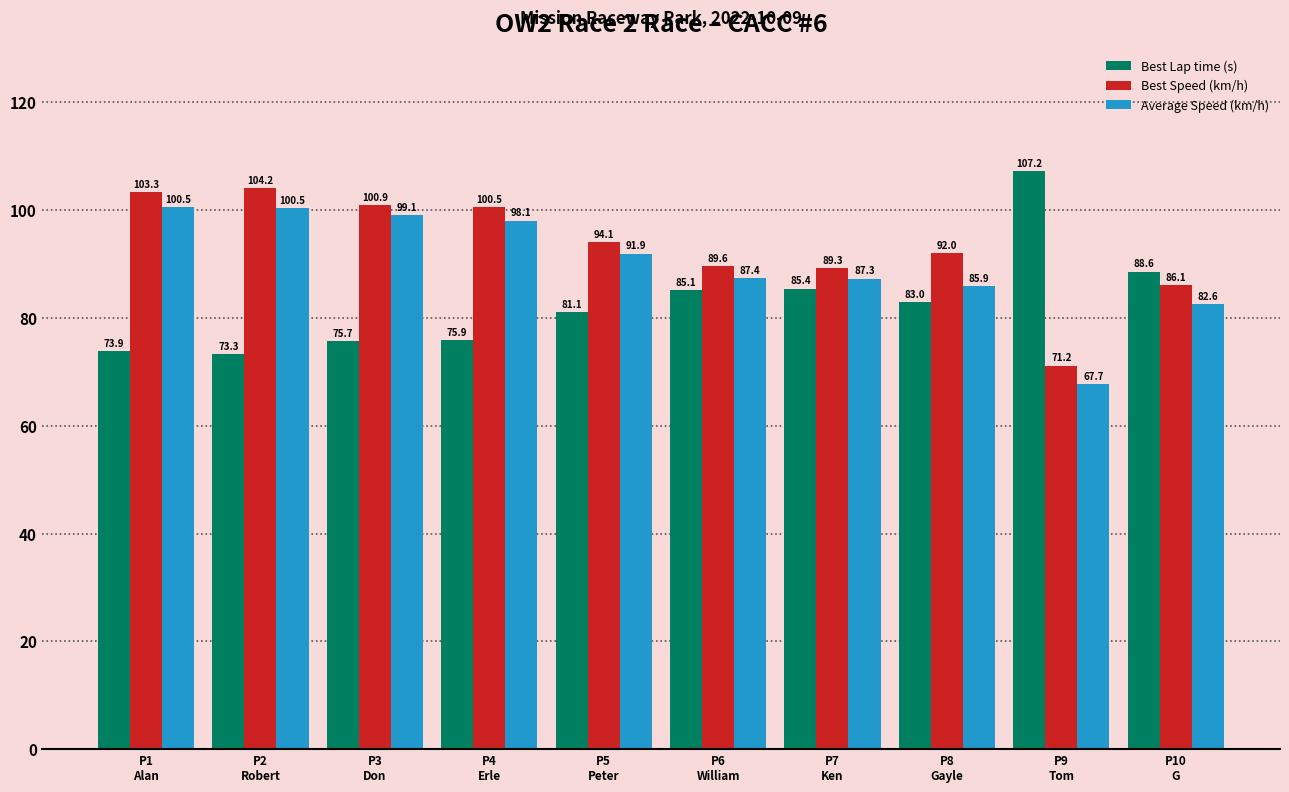

Reading left to right, what are all the values shown in this chart?

Best Lap time (s): 73.9	73.3	75.7	75.9	81.1	85.1	85.4	83.0	107.2	88.6
Best Speed (km/h): 103.3	104.2	100.9	100.5	94.1	89.6	89.3	92.0	71.2	86.1
Average Speed (km/h): 100.5	100.5	99.1	98.1	91.9	87.4	87.3	85.9	67.7	82.6